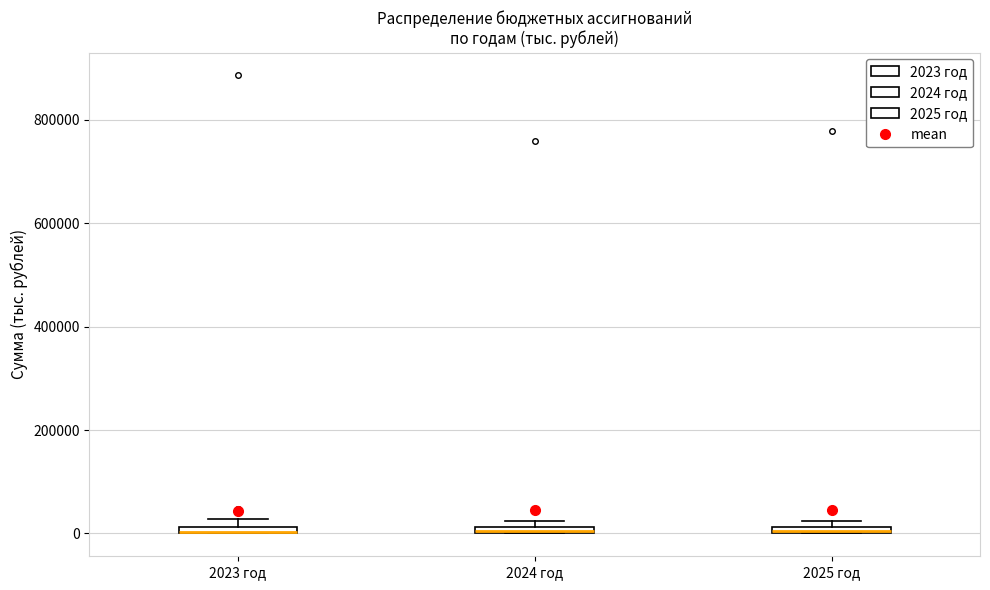

Where is the lower edge of the box for 2024 год on the y-axis? The values are not printed on the chart, so give them approximately, as read against the axis.

0